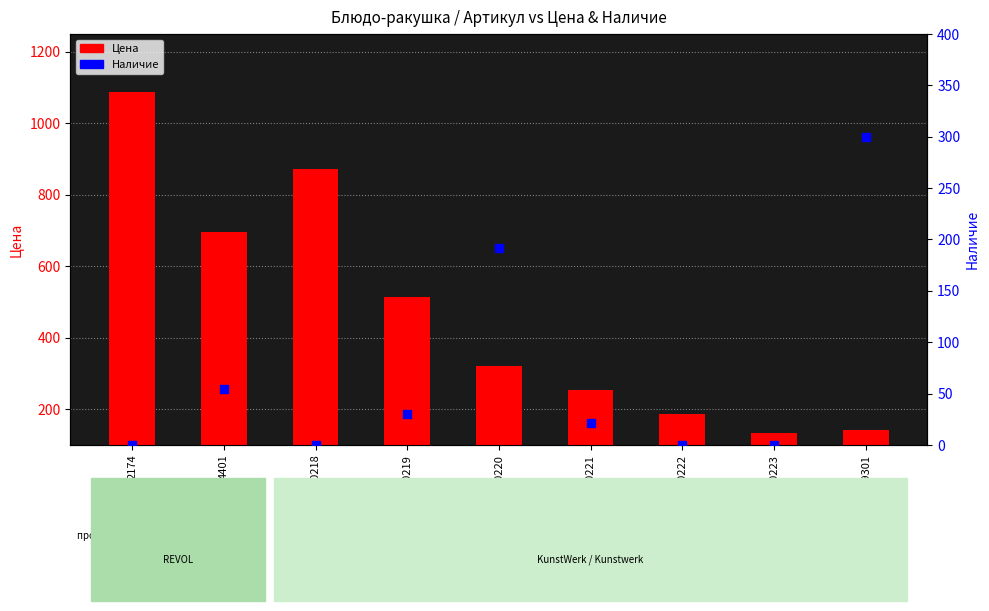

At which category is the sum across all series the highest?

2174